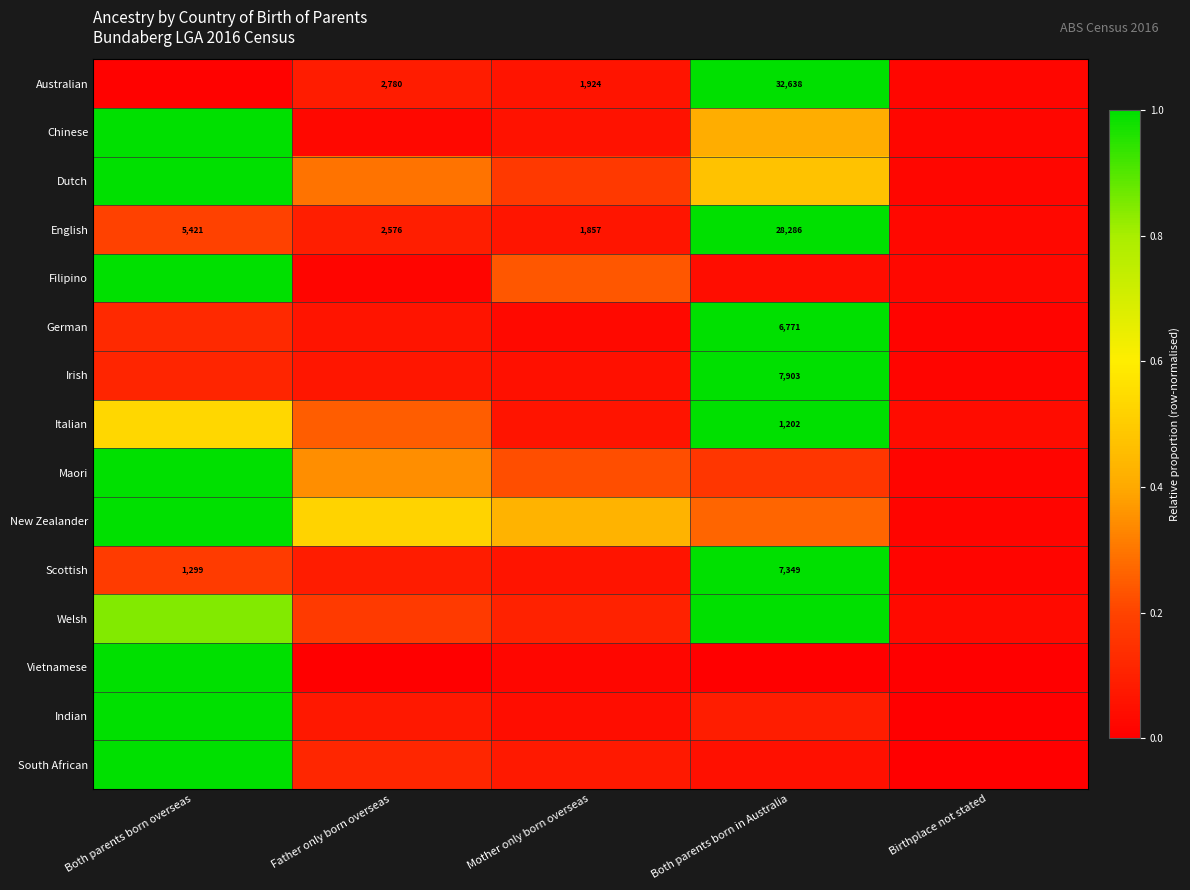

What is the sum of the Dutch values at Both parents born overseas and Father only born overseas?

1.3